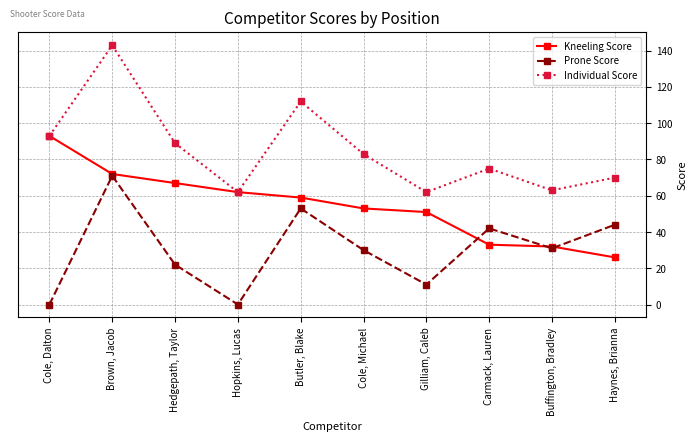

True or false: Prone Score and Kneeling Score intersect in this chart.

True